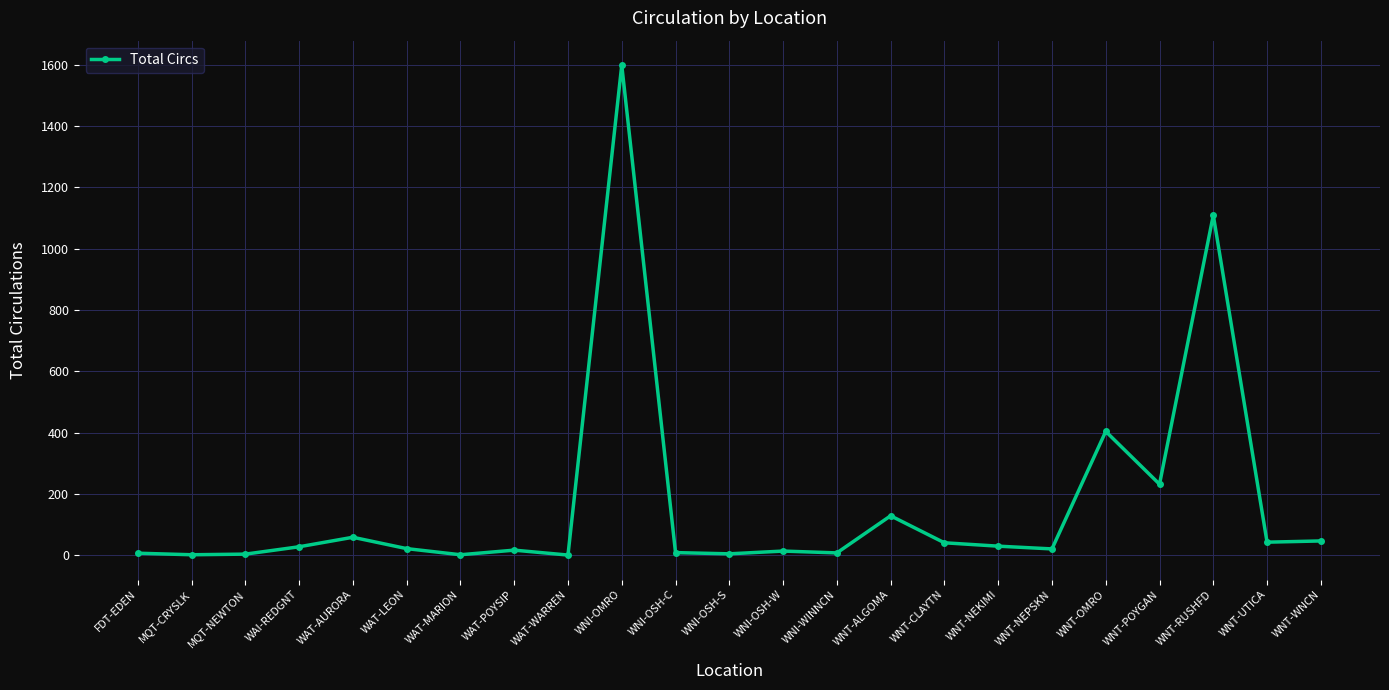

What is the approximate value at WNT-NEPSKN?

21